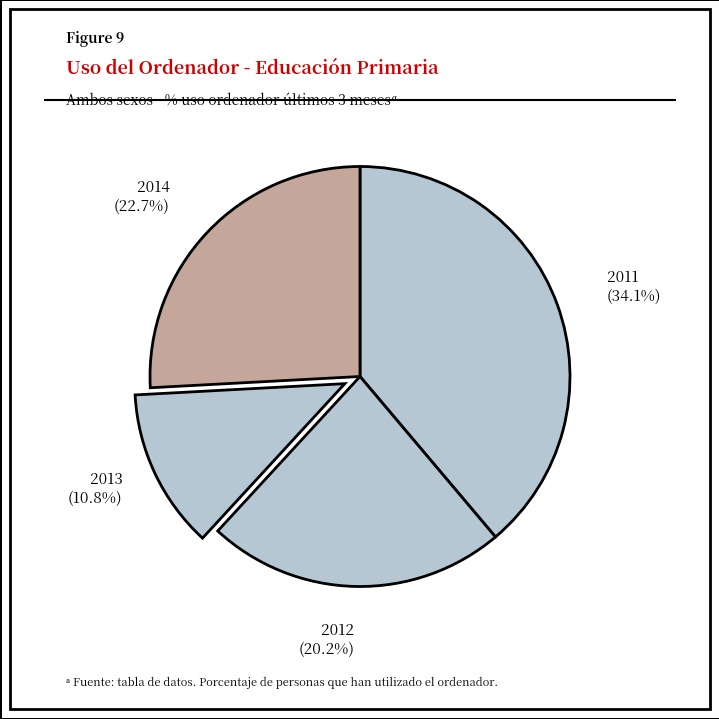

What is the largest slice in the pie chart?

2011